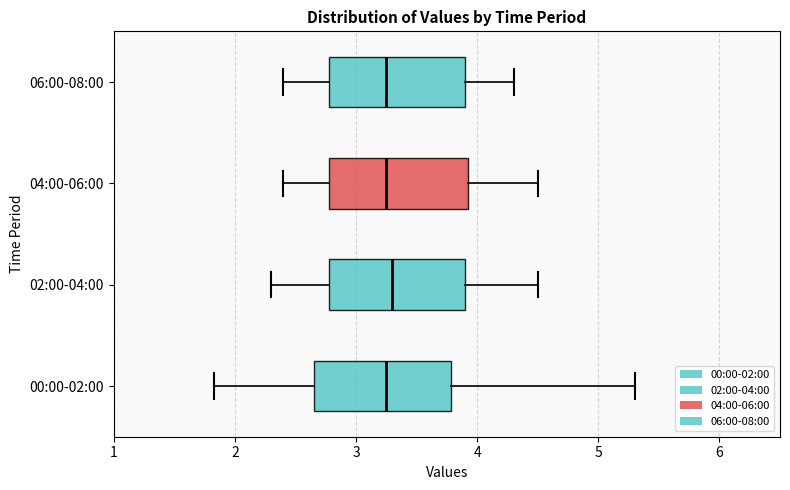

Reading bottom to top, transcribe this box plot: for each box, give where its median line is, the range the box spans, and where its two whiskers end, as read against the x-axis. The values are not printed on the chart, so give them approximately, as read against the axis.

00:00-02:00: median 3.3, box 2.7 to 3.8, whiskers 1.8 to 5.3
02:00-04:00: median 3.3, box 2.8 to 3.9, whiskers 2.3 to 4.5
04:00-06:00: median 3.3, box 2.8 to 3.9, whiskers 2.4 to 4.5
06:00-08:00: median 3.3, box 2.8 to 3.9, whiskers 2.4 to 4.3